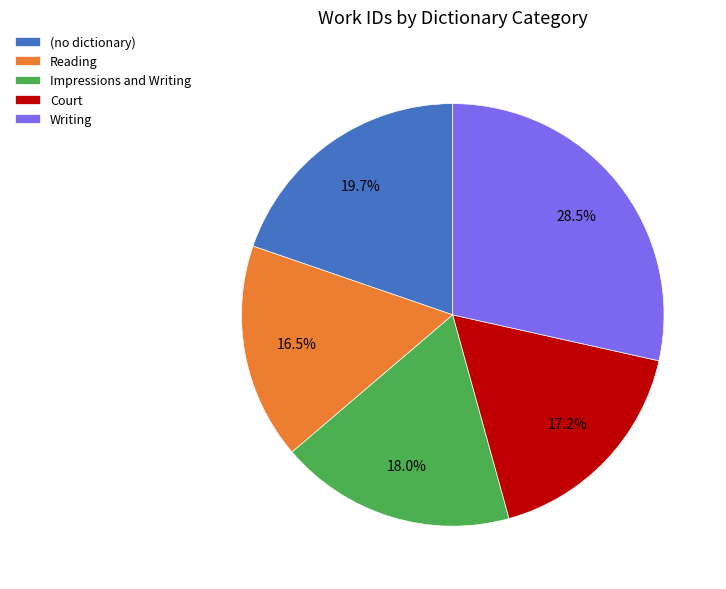

What percentage is the (no dictionary) slice, to the nearest percent?

20%